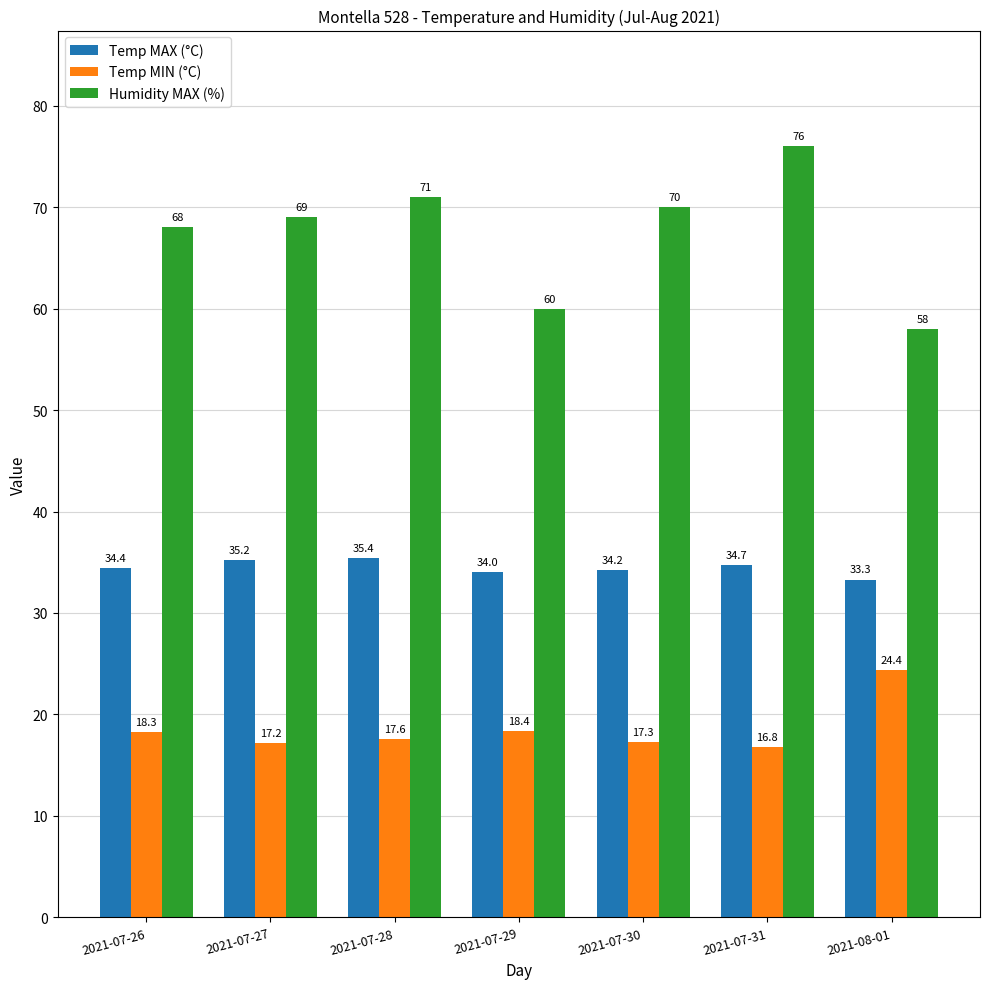

Are the bars horizontal?

No